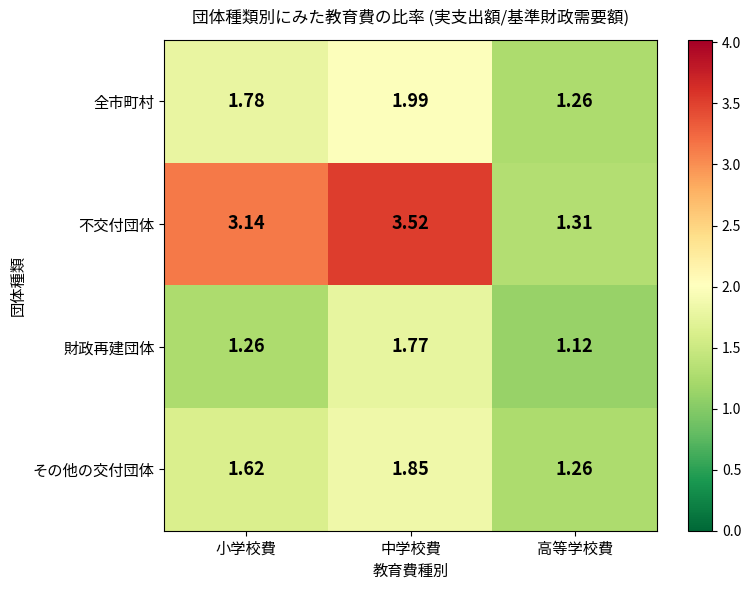

Between 小学校費 and 高等学校費, which series saw the biggest shift?

不交付団体